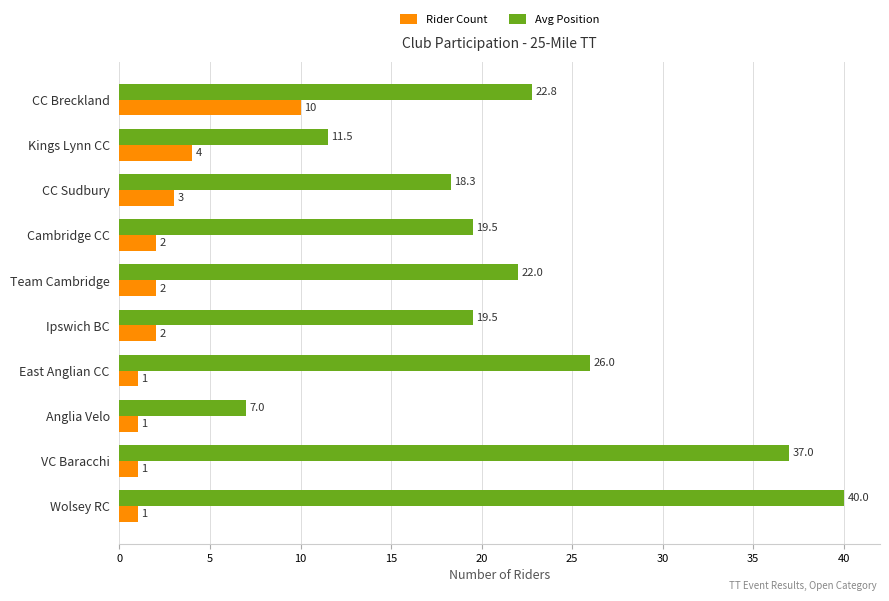

Rank the series at Cambridge CC from highest to lowest value.

Avg Position, Rider Count